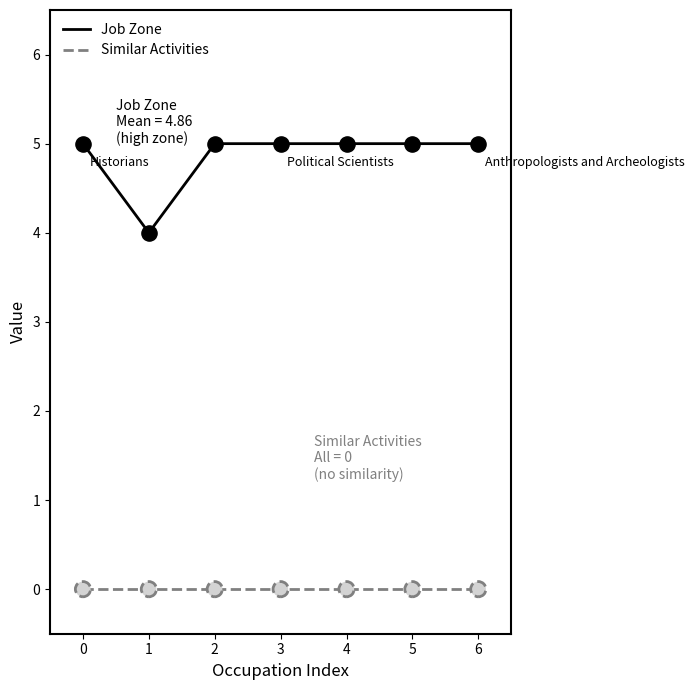

What are all the series names shown in the legend?

Job Zone, Similar Activities